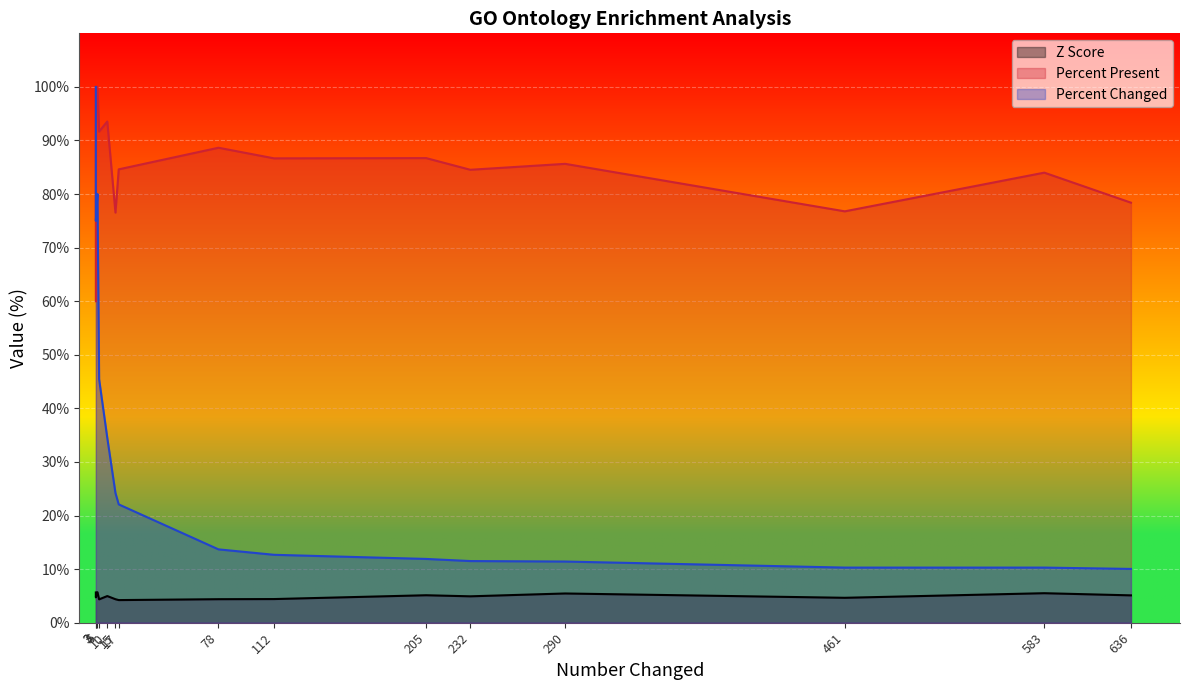

Rank the series by their maximum value, from highest to lowest.

Percent Present, Percent Changed, Z Score